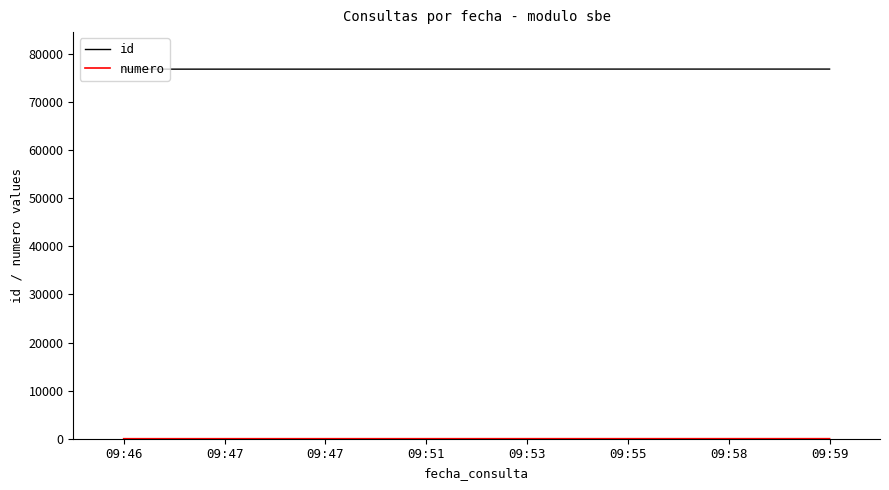

How many lines are shown in the chart?

2